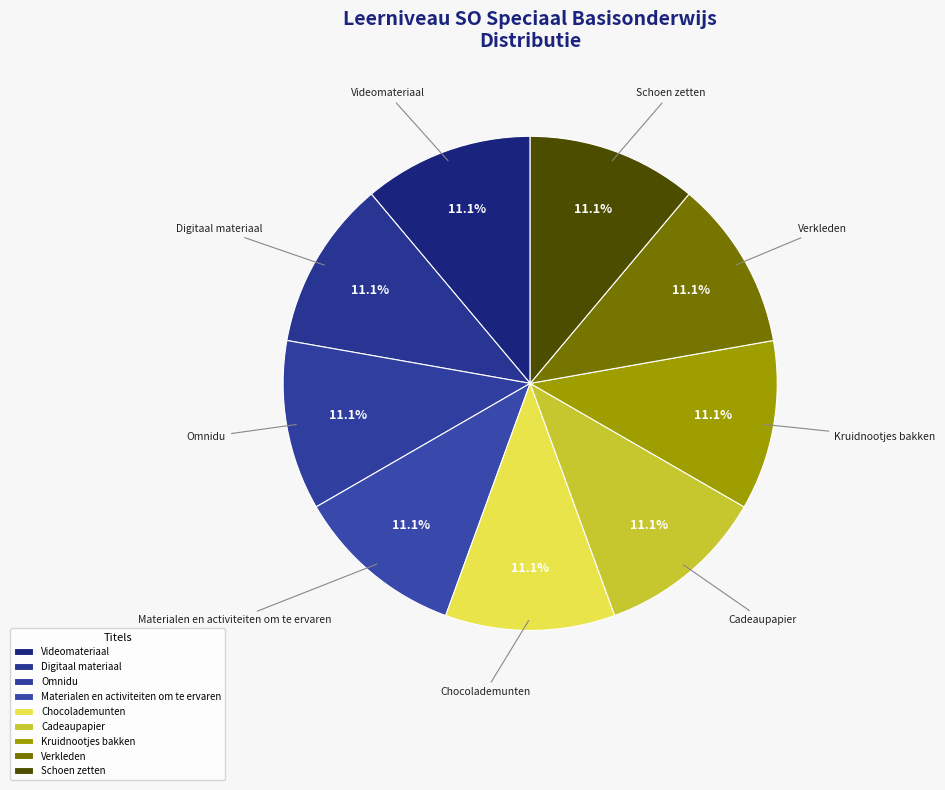

How many segments does this pie chart have?

9